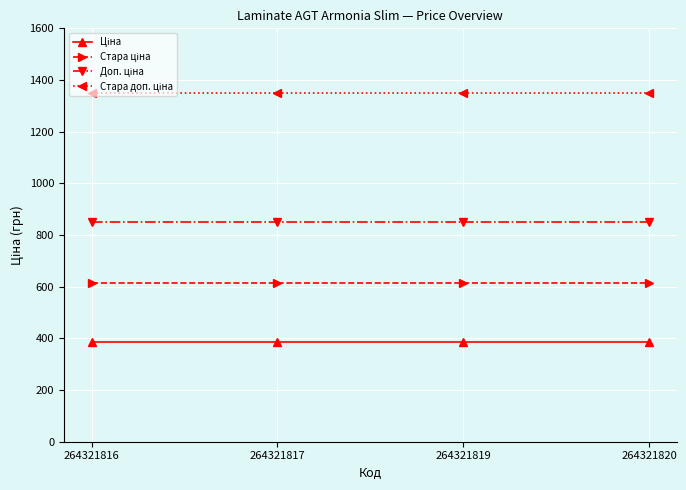

What is the minimum value shown in the chart?

386.9